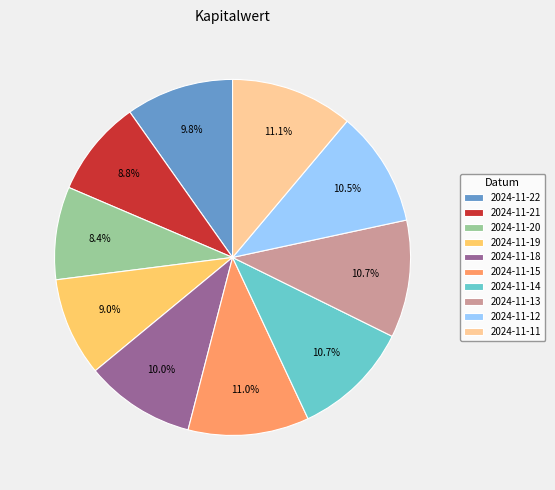

Is there a majority slice in this chart?

No